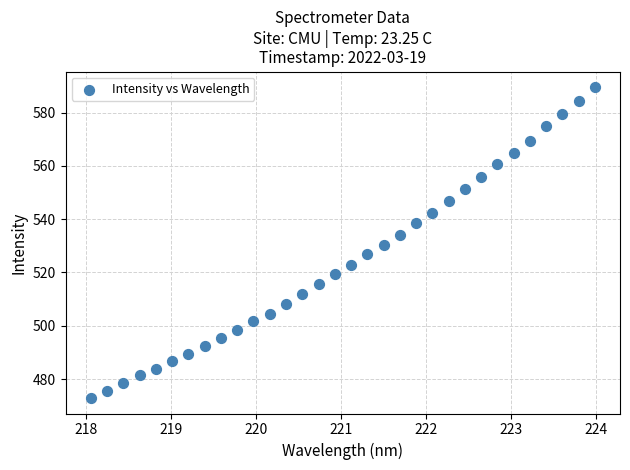

What is the range of X values (max minus min)?

5.9